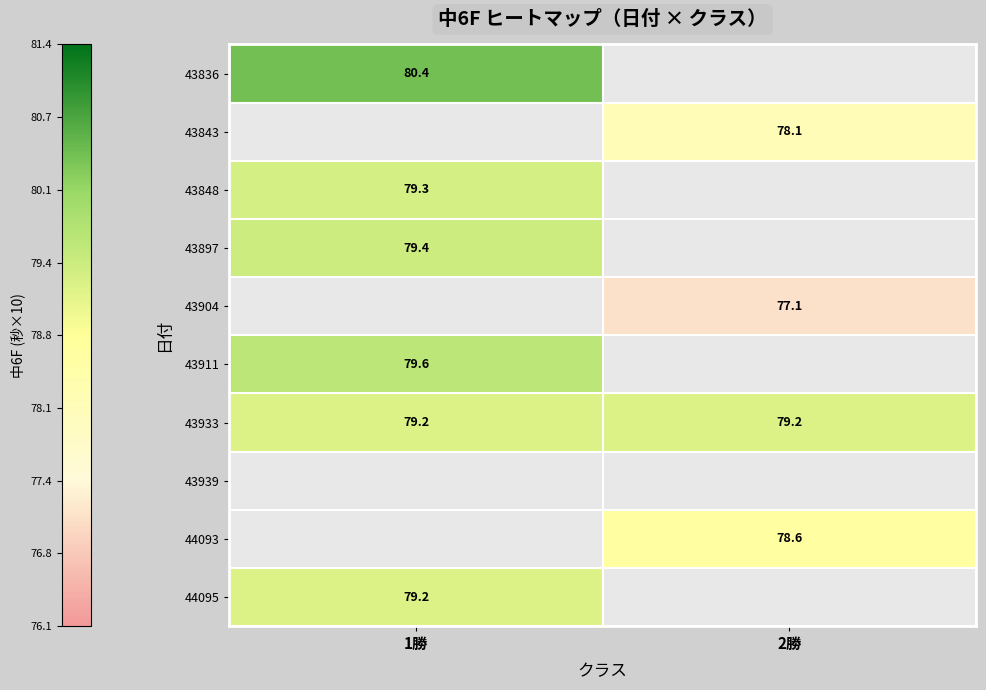

Is it true that 43904 equals 77.1 at 2勝?

True